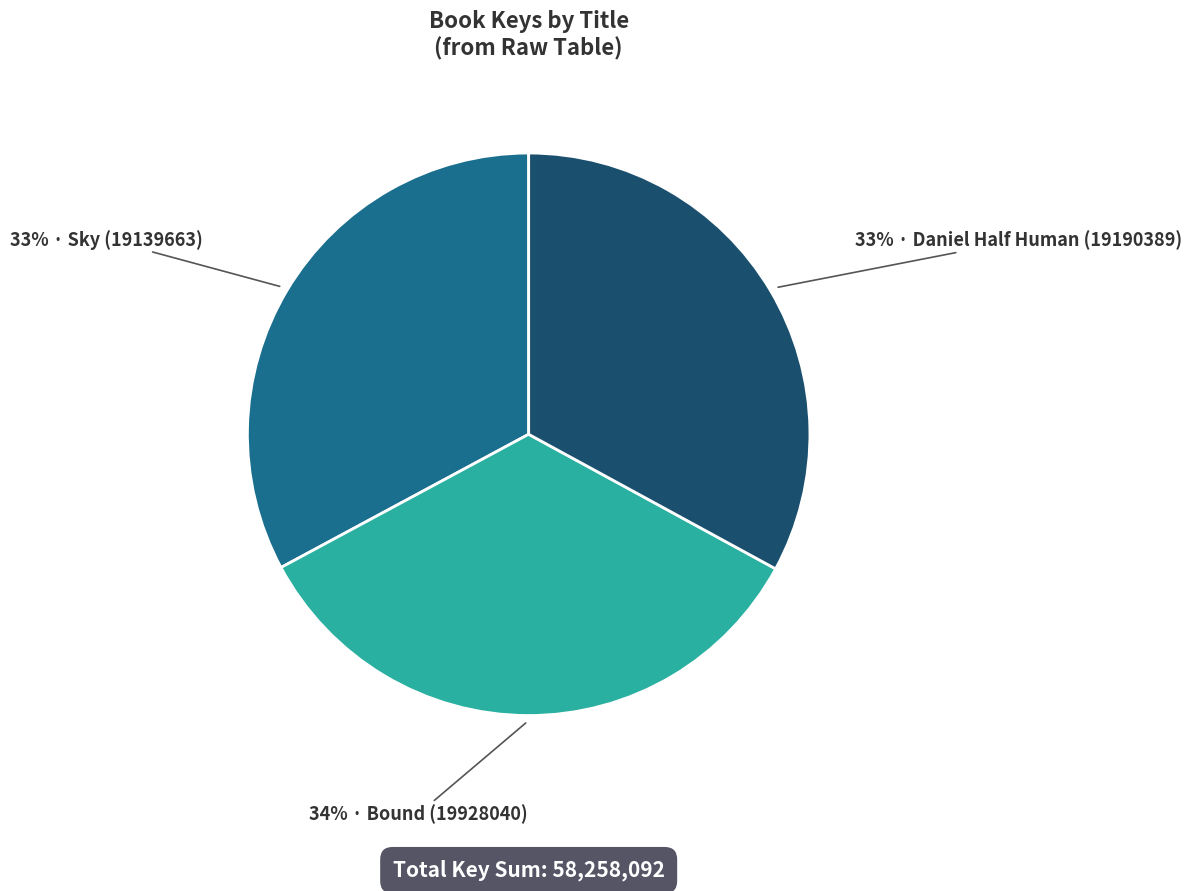

To the nearest percent, what is the average slice percentage?

33%